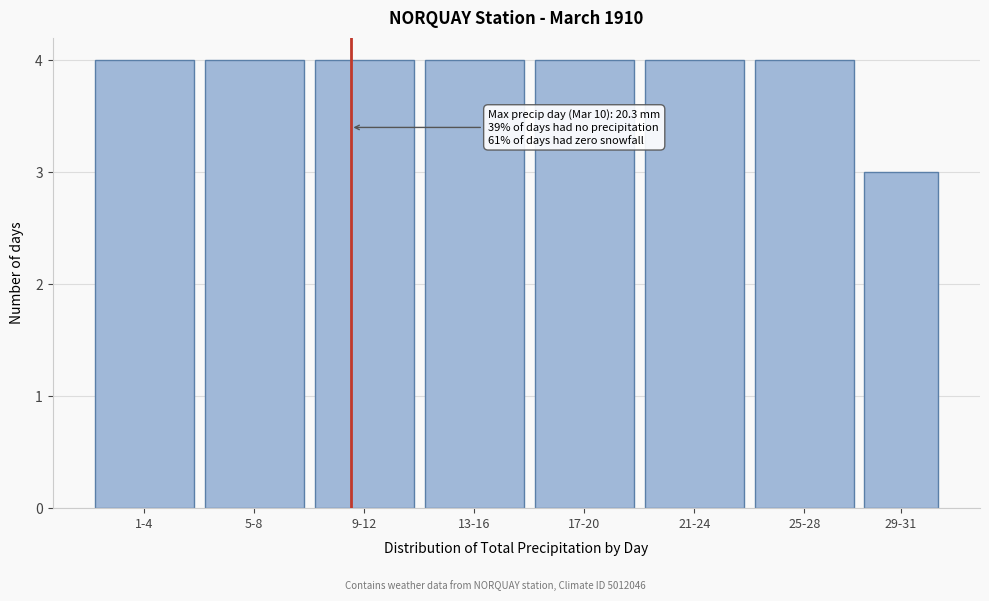

Reading left to right, extract all data points from this chart.

4	4	4	4	4	4	4	3